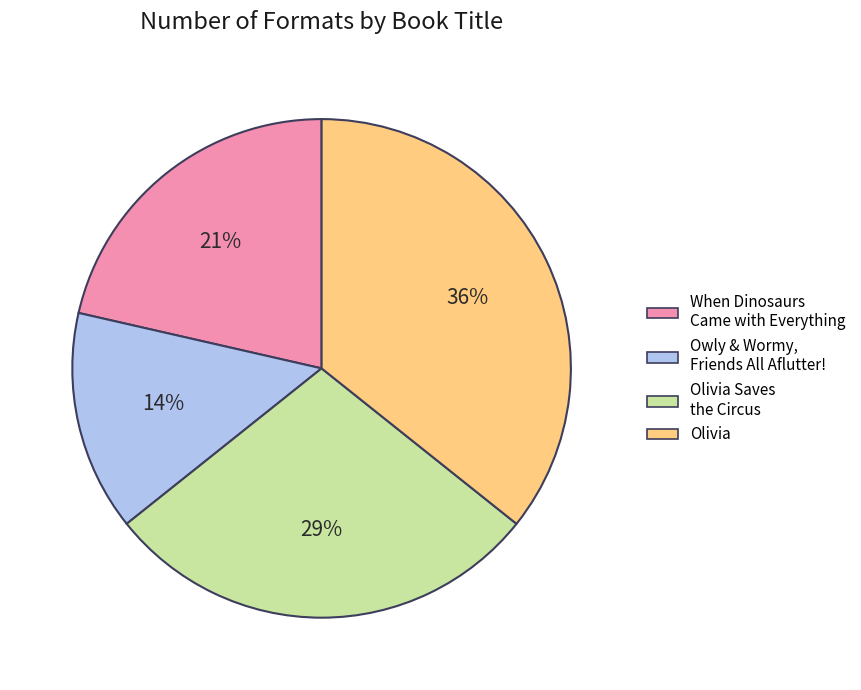

To the nearest percent, what is the average slice percentage?

25%